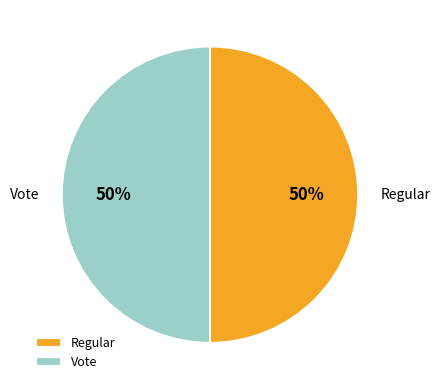

Do Regular and Vote together represent more than half of the pie?

Yes